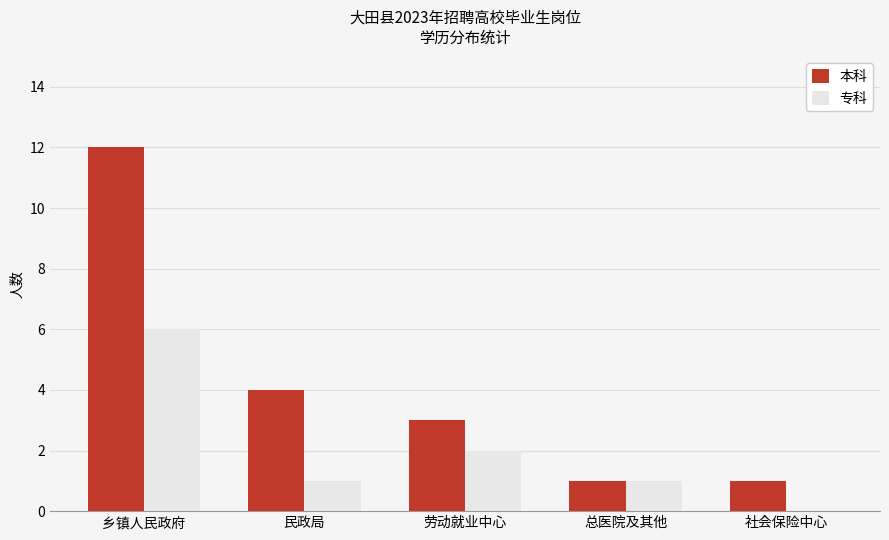

What is the maximum value for 本科?

12